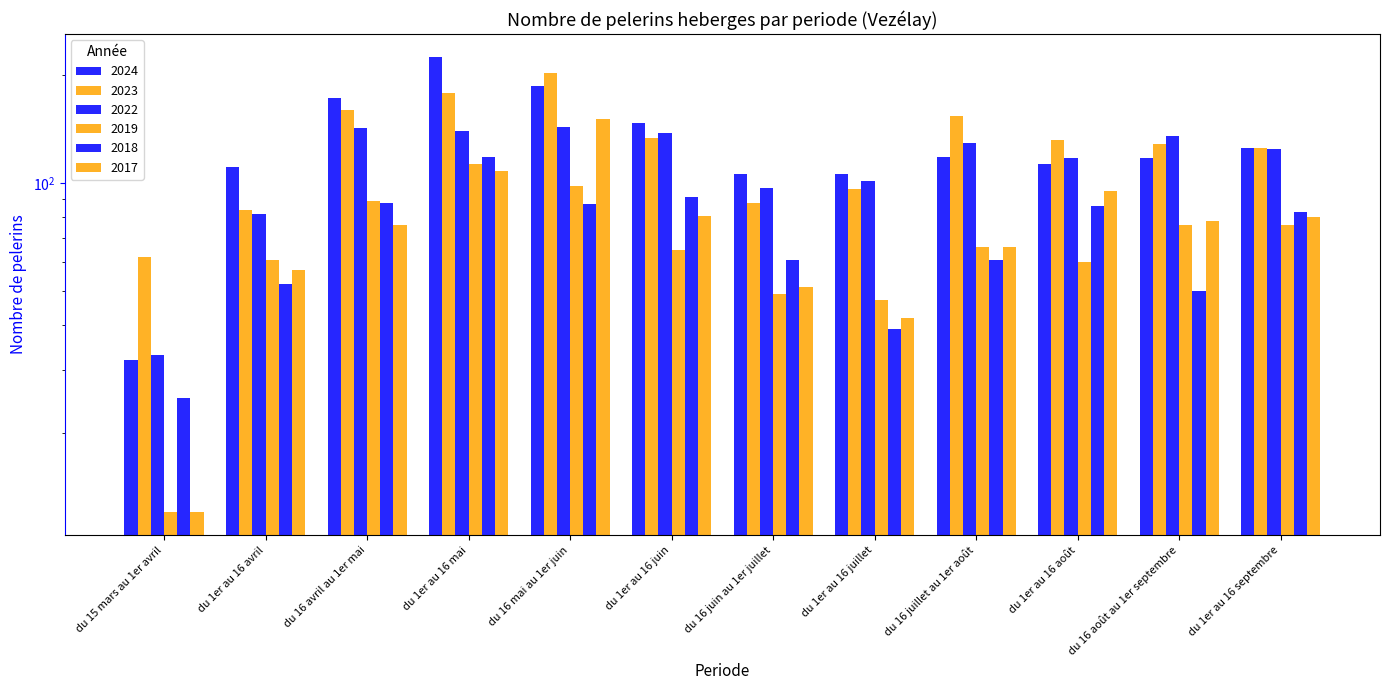

What are all the series names shown in the legend?

2024, 2023, 2022, 2019, 2018, 2017